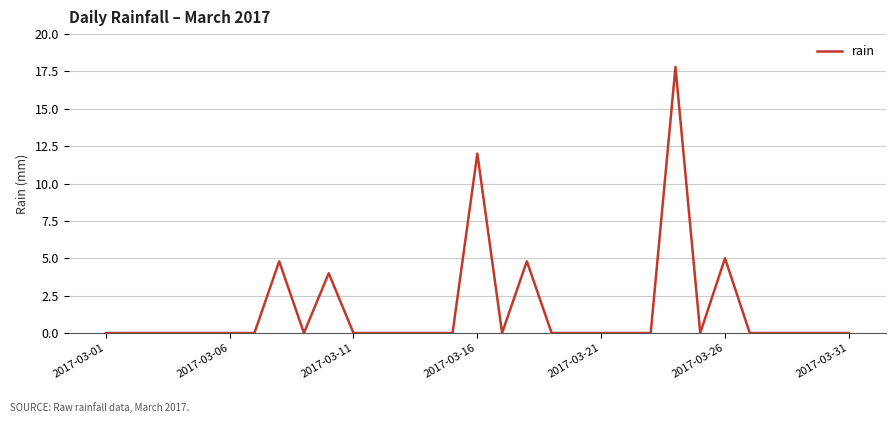

What is the sum of all values?

48.4